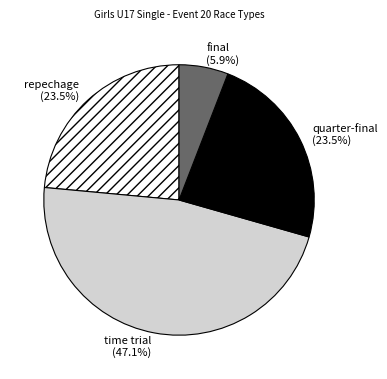

To the nearest percent, what is the combined percentage of time trial and quarter-final?

71%